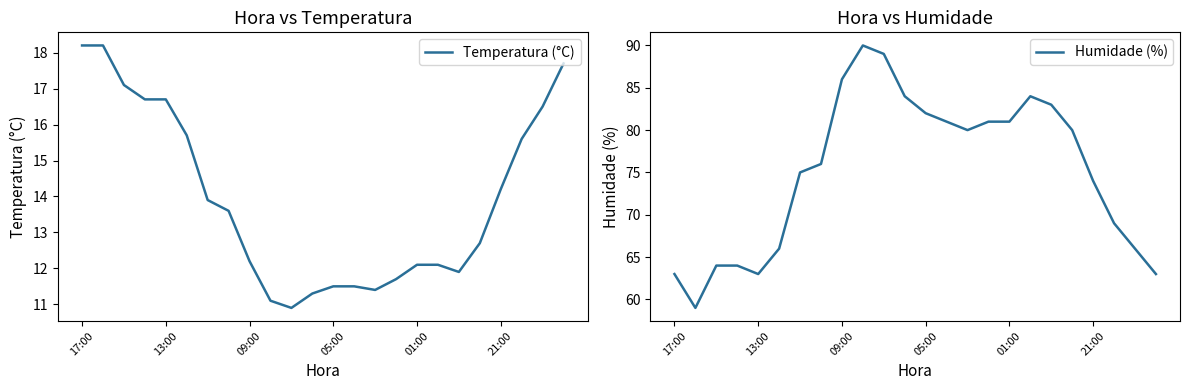

At which label does Temperatura (°C) first exceed 13?

17:00